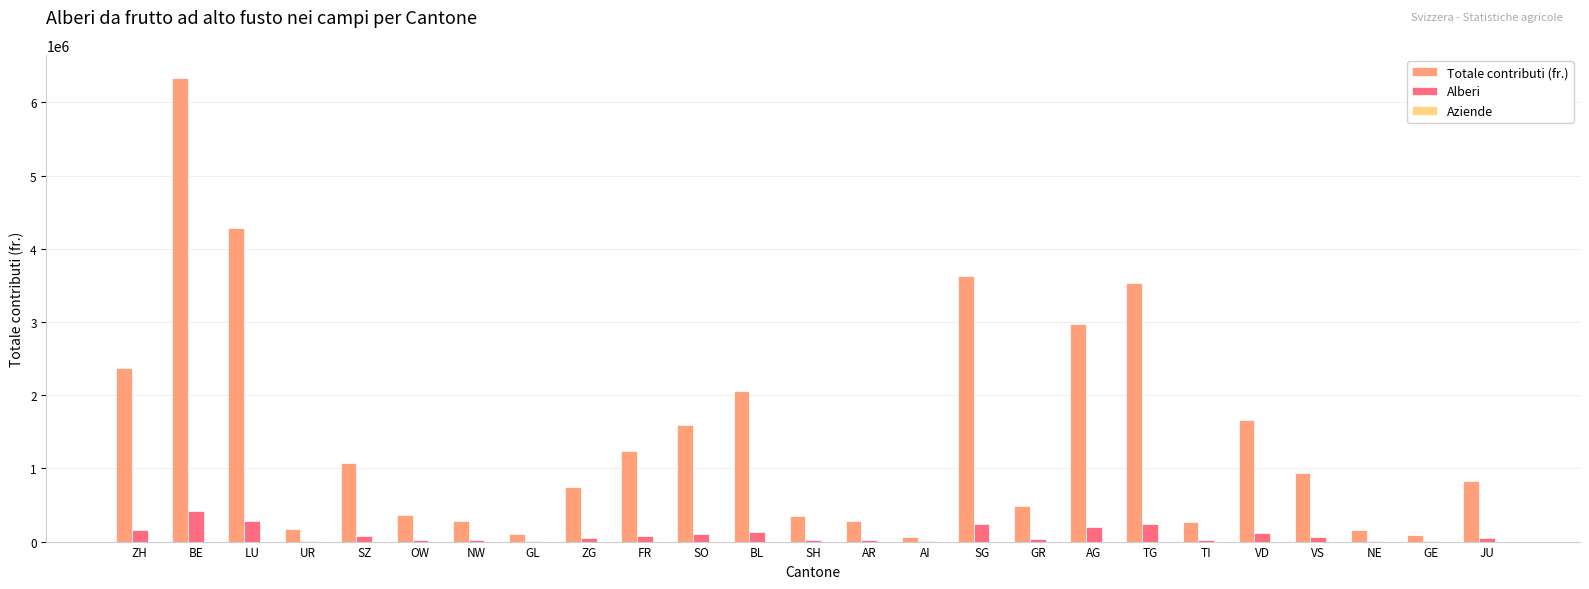

What is the sum of the Alberi values at TG and SZ?

307260